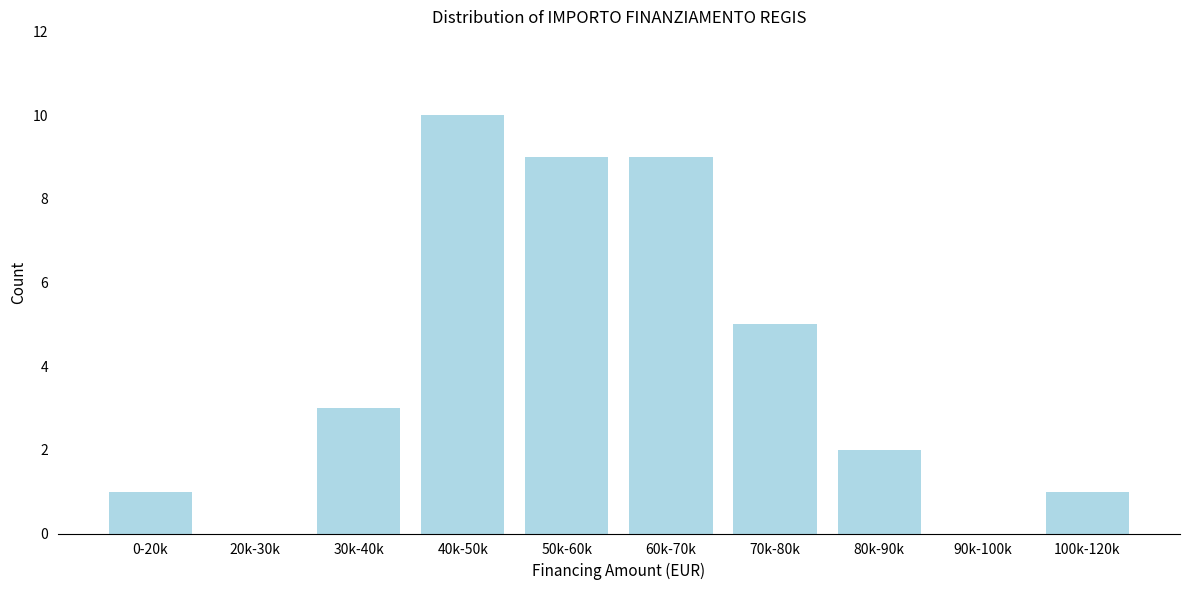

Reading left to right, what are all the values shown in this chart?

0-20k=1	20k-30k=0	30k-40k=3	40k-50k=10	50k-60k=9	60k-70k=9	70k-80k=5	80k-90k=2	90k-100k=0	100k-120k=1